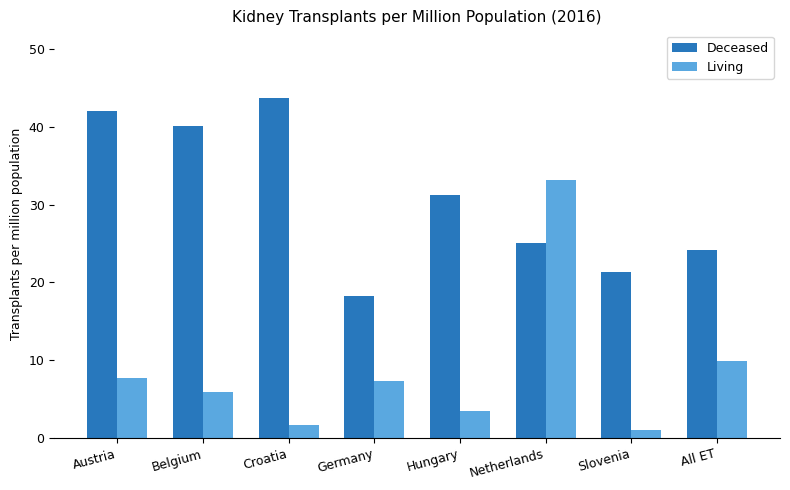

At All ET, list the series in order from largest to smallest.

Deceased, Living